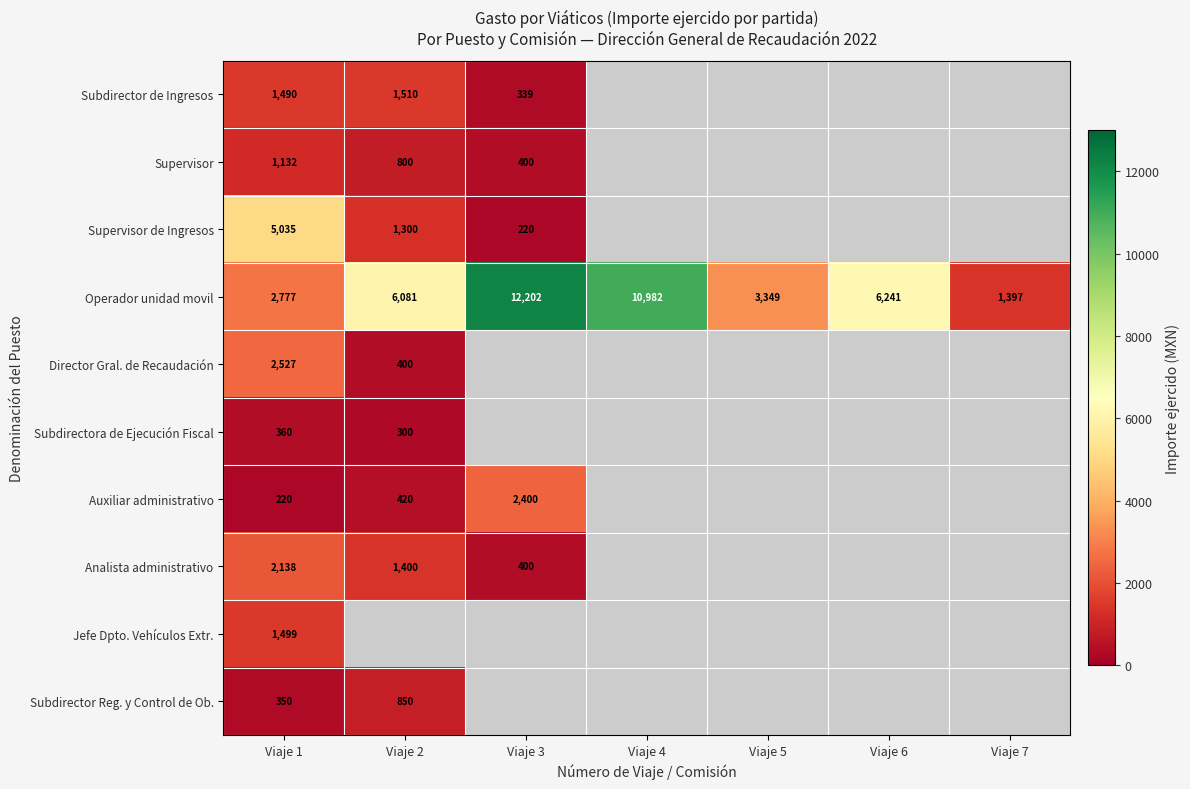

True or false: Supervisor de Ingresos has a value of 7019.3 at Viaje 1.

False